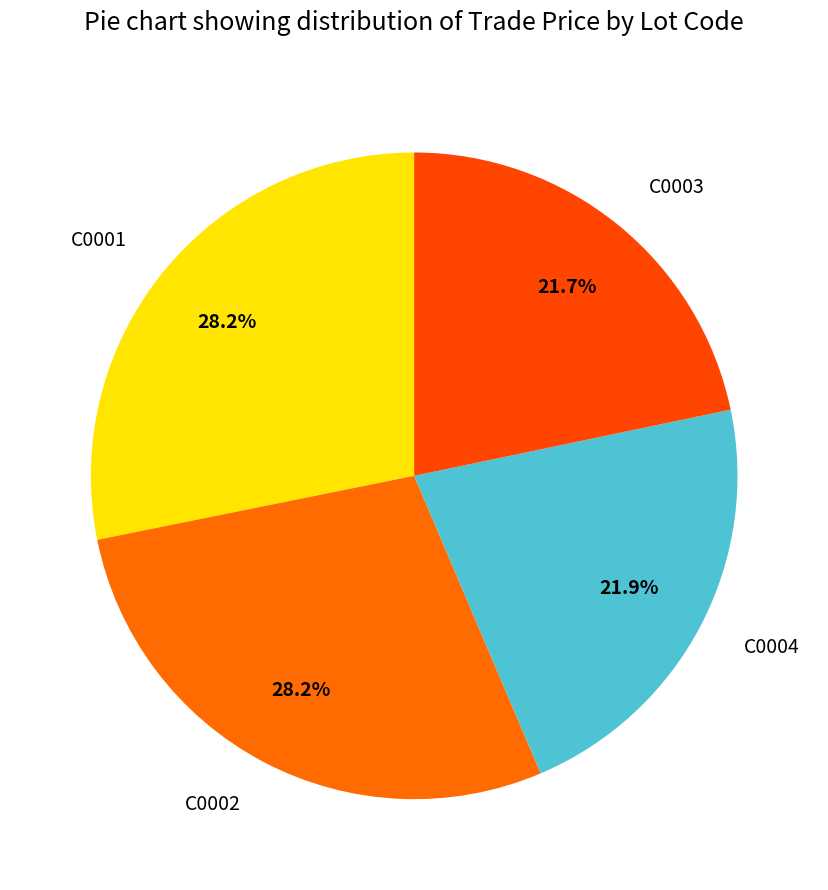

Is there a majority slice in this chart?

No